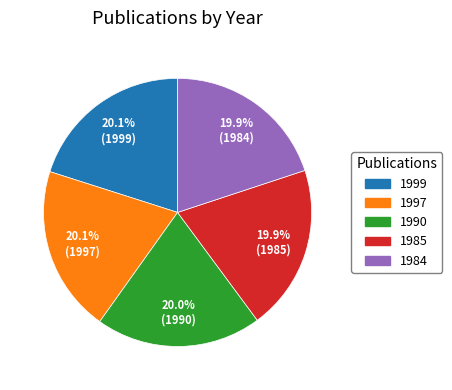

How many segments does this pie chart have?

5